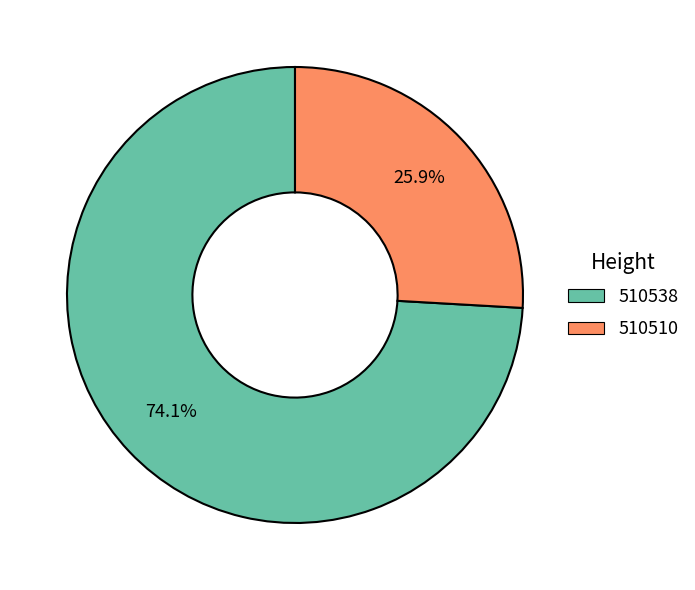

Rank the categories by value from highest to lowest.

510538, 510510